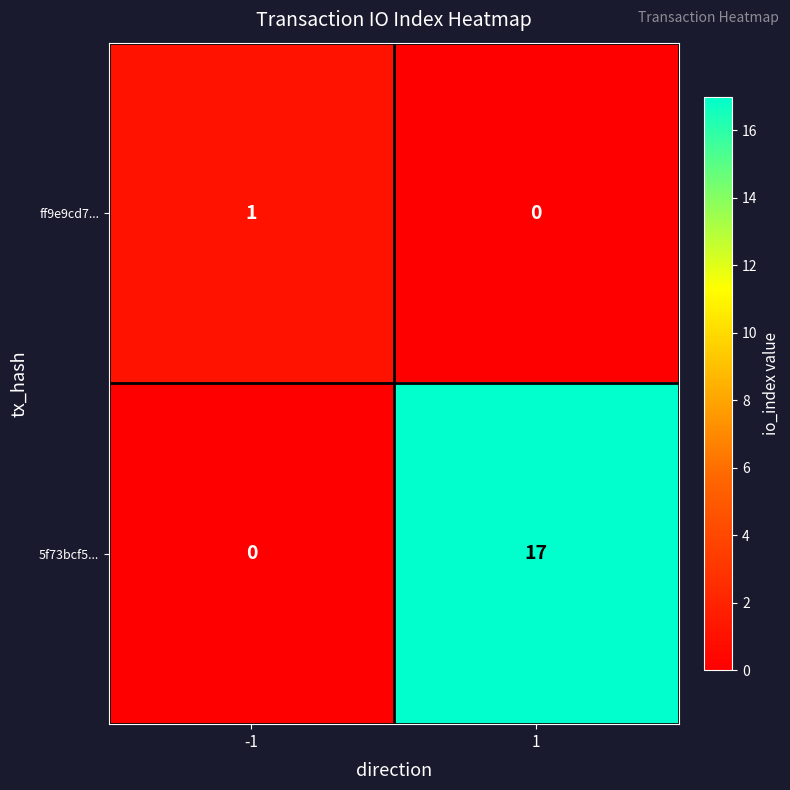

What is the difference between the highest and lowest values at -1?

1